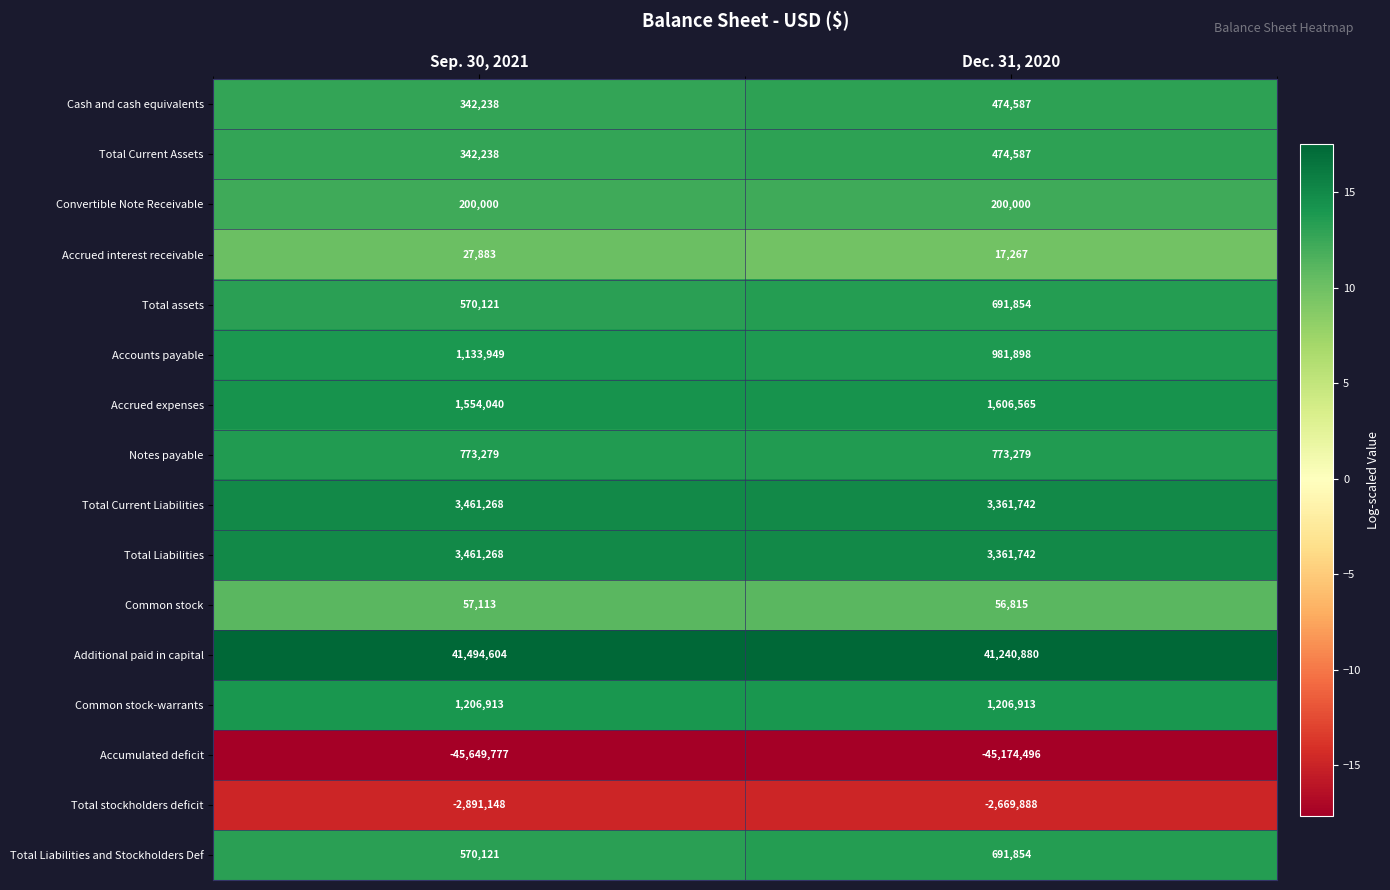

What is the total value across all series at Sep. 30, 2021?

6654110